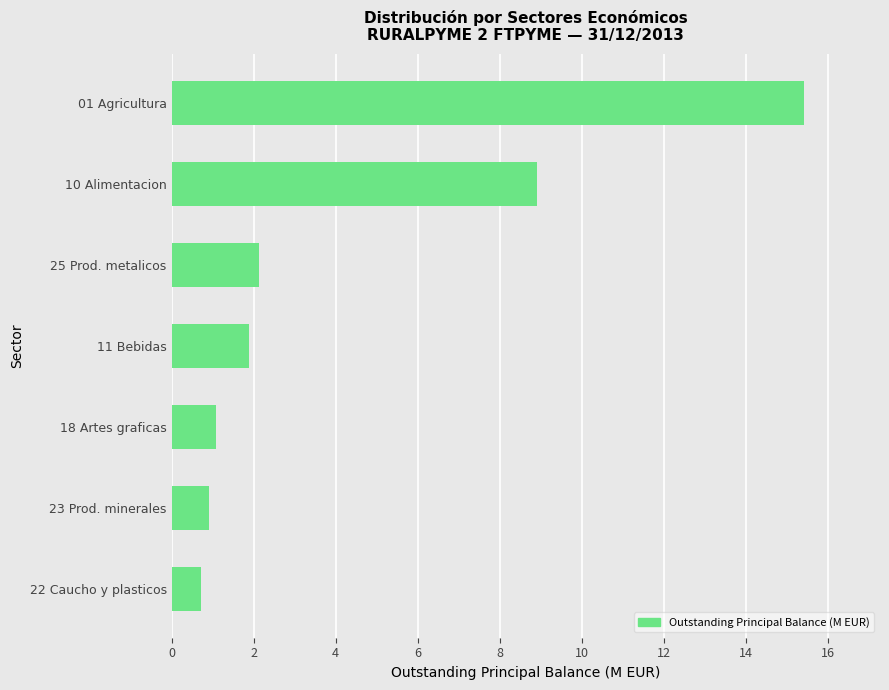

Rank the categories by value from lowest to highest.

22 Caucho y plasticos, 23 Prod. minerales, 18 Artes graficas, 11 Bebidas, 25 Prod. metalicos, 10 Alimentacion, 01 Agricultura